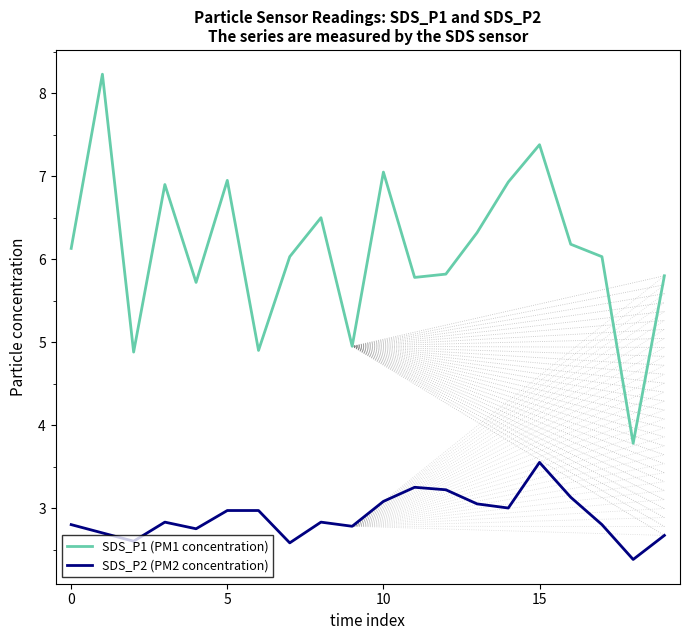

What is the minimum value for SDS_P2 (PM2 concentration)?

2.4